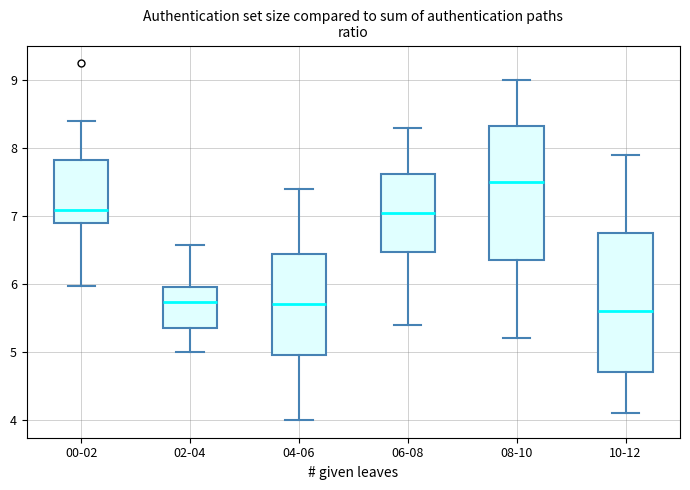

Reading left to right, transcribe this box plot: for each box, give where its median line is, the range the box spans, and where its two whiskers end, as read against the y-axis. The values are not printed on the chart, so give them approximately, as read against the axis.

00-02: median 7.1, box 6.9 to 7.8, whiskers 6.0 to 8.4
02-04: median 5.7, box 5.4 to 6.0, whiskers 5.0 to 6.6
04-06: median 5.7, box 5.0 to 6.5, whiskers 4.0 to 7.4
06-08: median 7.1, box 6.5 to 7.6, whiskers 5.4 to 8.3
08-10: median 7.5, box 6.4 to 8.3, whiskers 5.2 to 9.0
10-12: median 5.6, box 4.7 to 6.8, whiskers 4.1 to 7.9